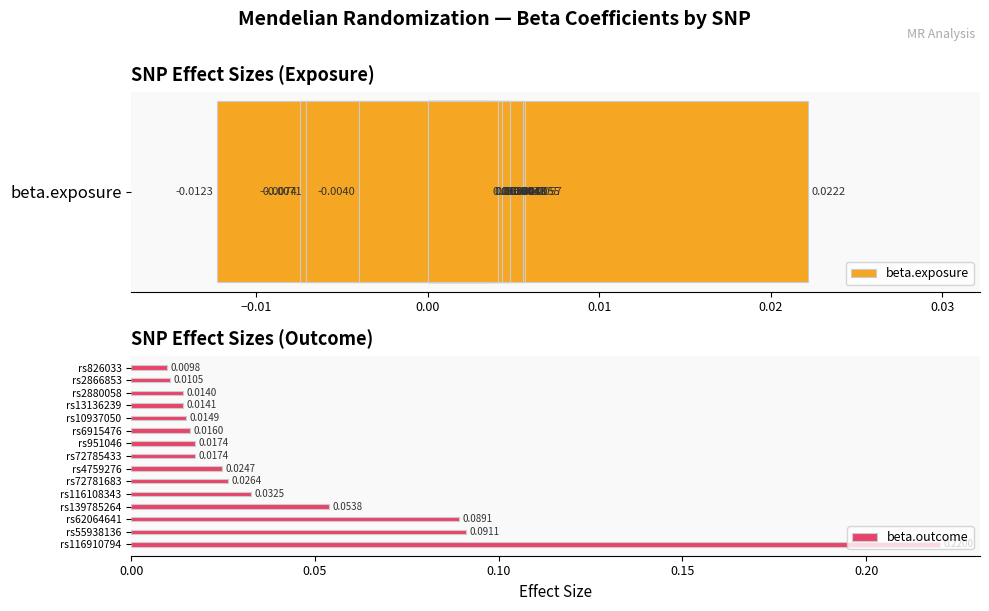

How many groups of bars are there?

15